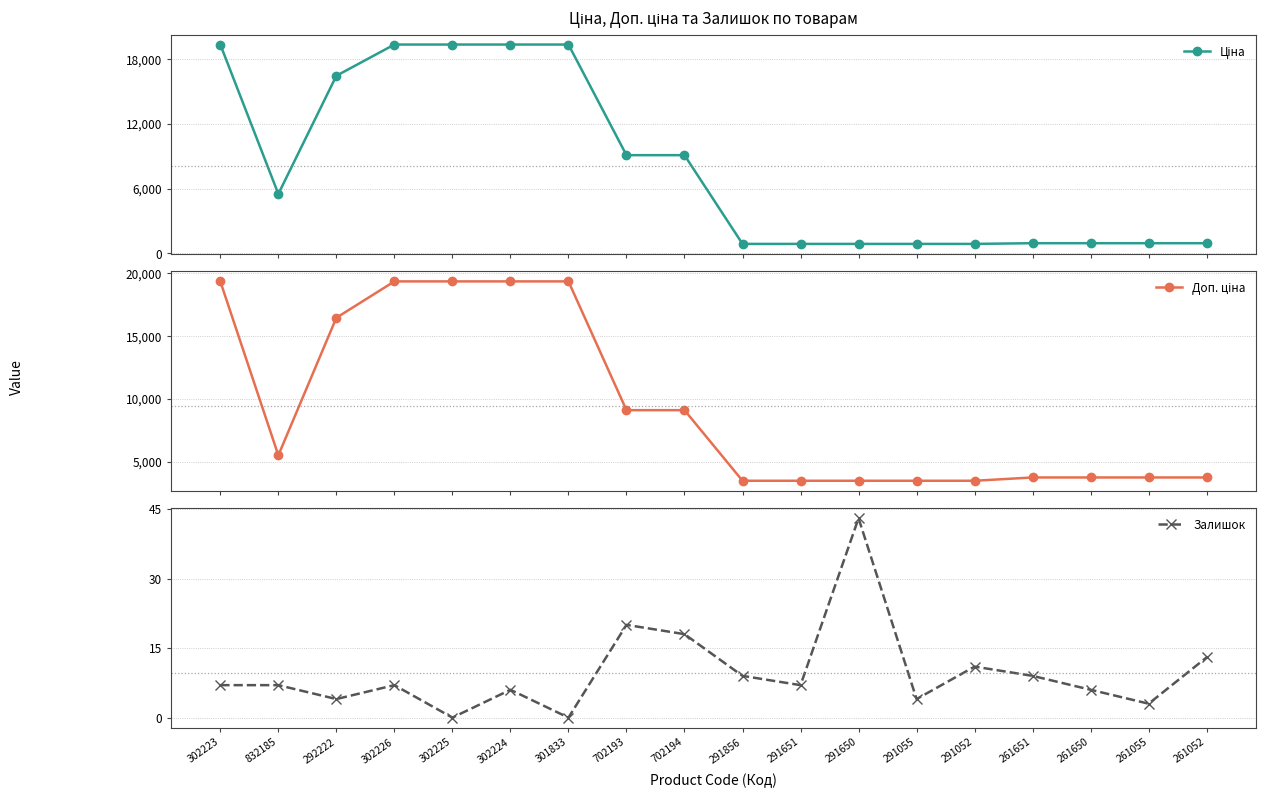

True or false: Ціна has a value of 5497.3 at 832185.

True